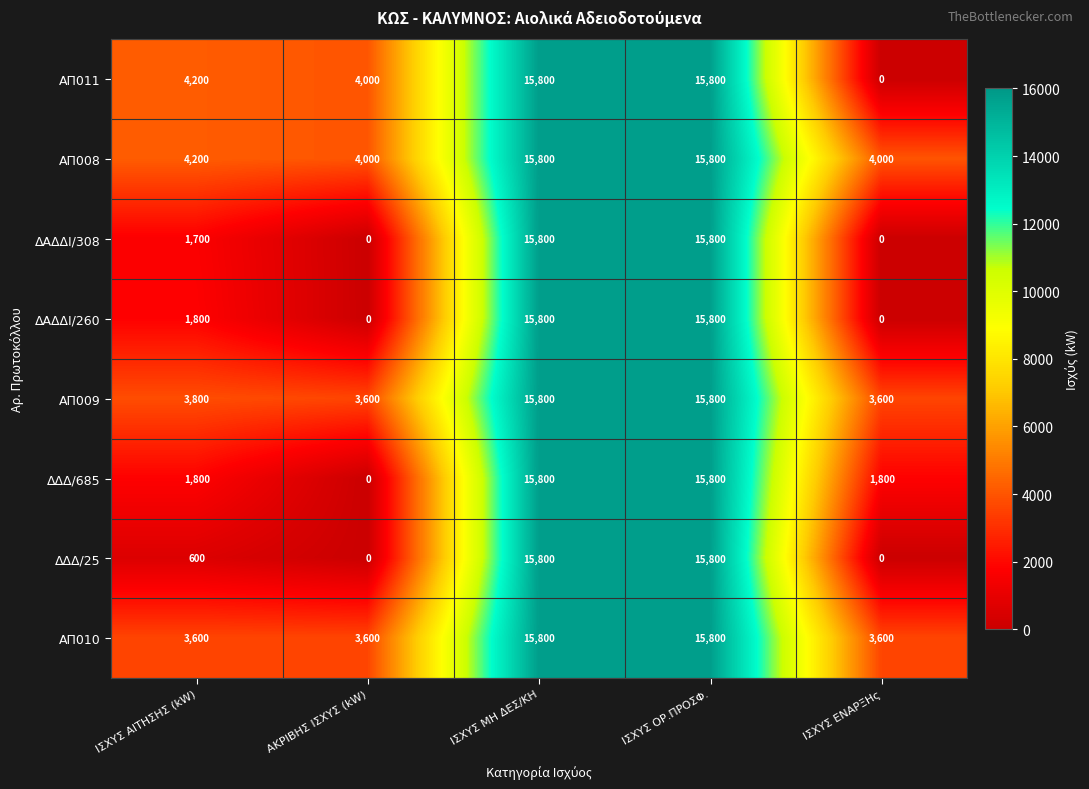

What is the difference between the highest and lowest values at ΙΣΧΥΣ ΕΝΑΡΞΗς?

4000